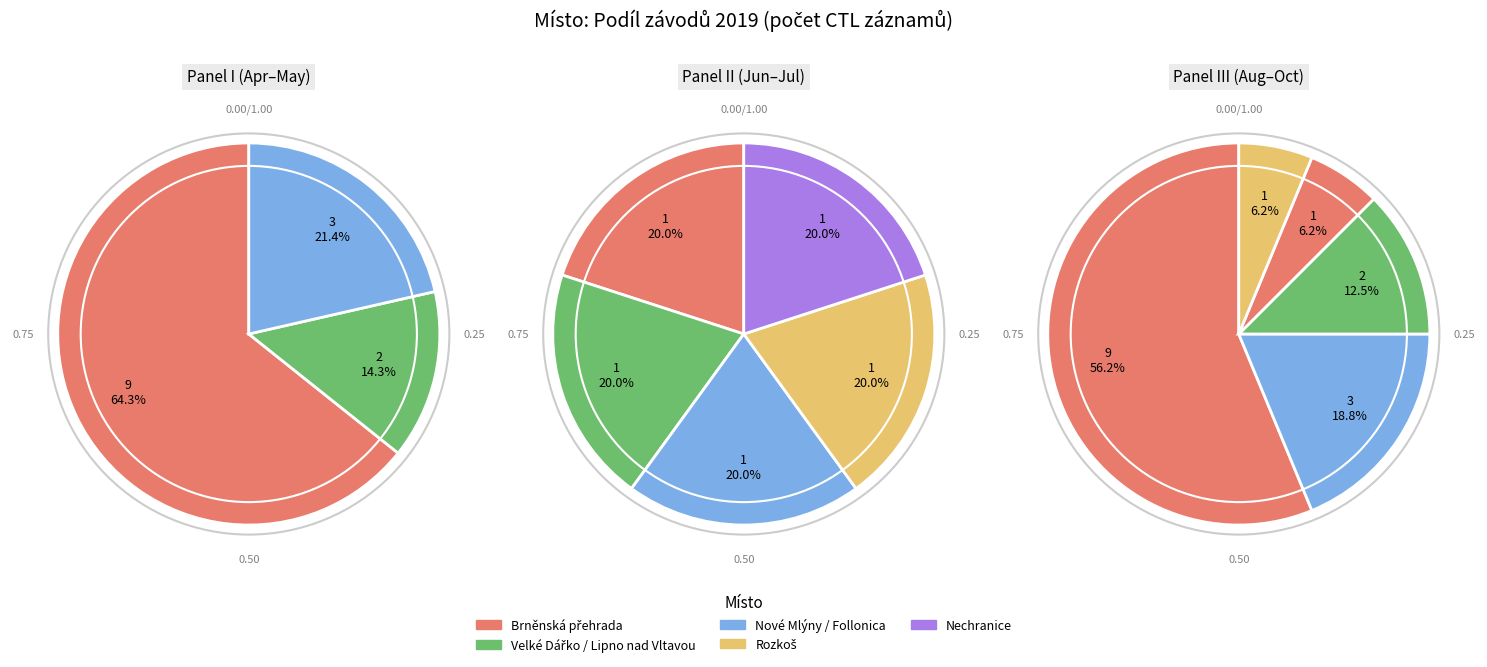

Do Lipno - Černá v Pošumaví and Follonica - Italy together represent more than half of the pie?

No